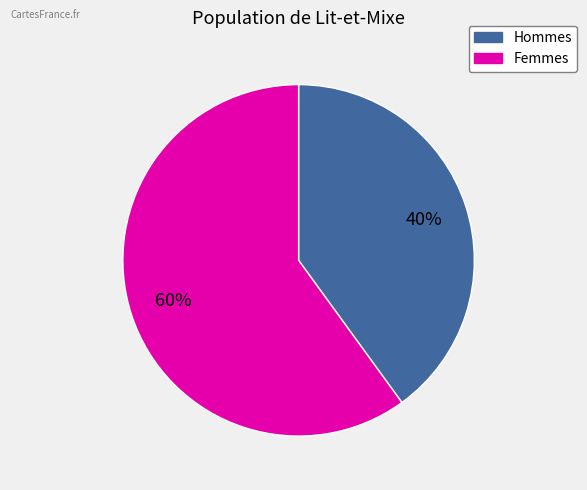

Is there a majority slice in this chart?

Yes